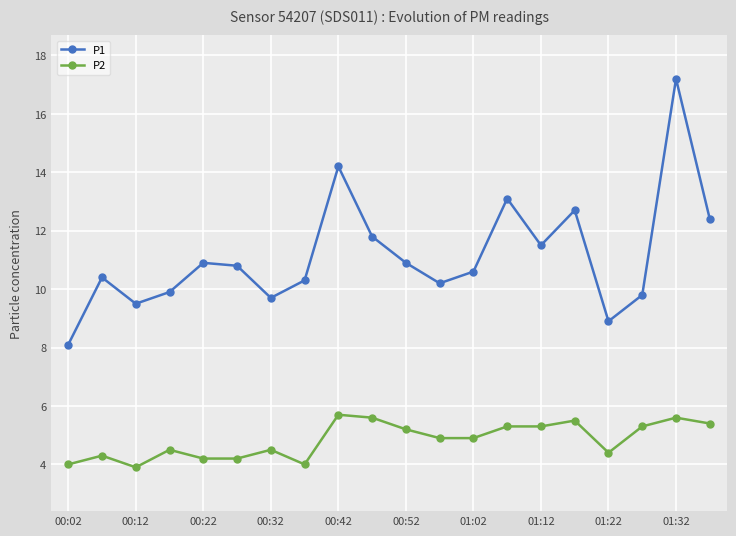

Which series has the widest spread of values?

P1